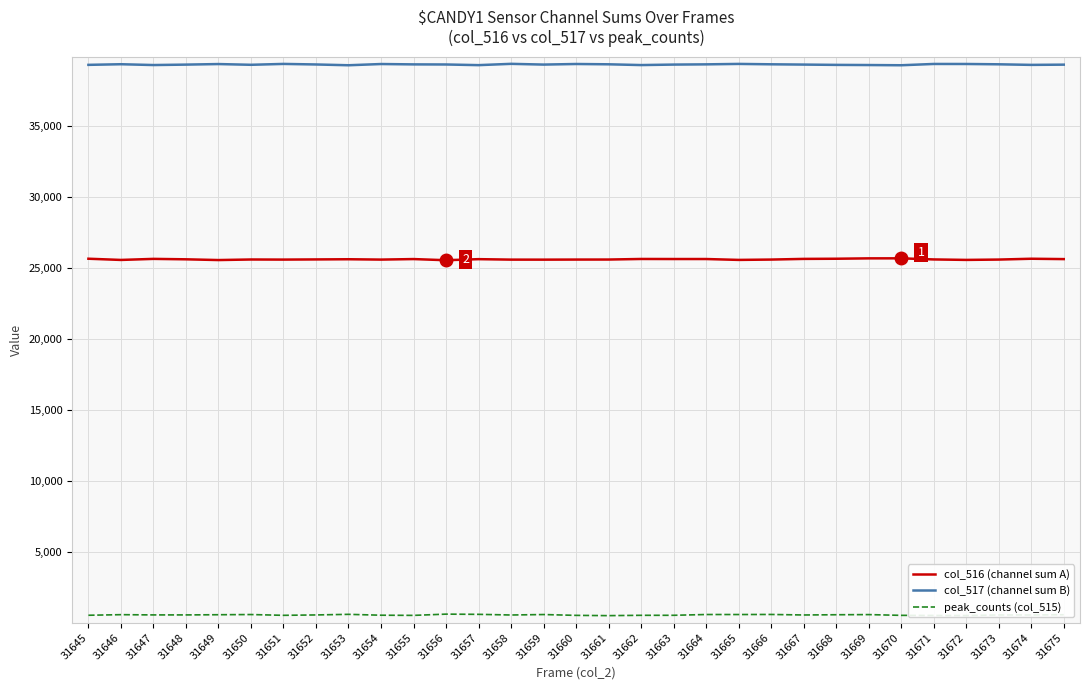

True or false: col_517 (channel sum B) and col_516 (channel sum A) intersect in this chart.

False